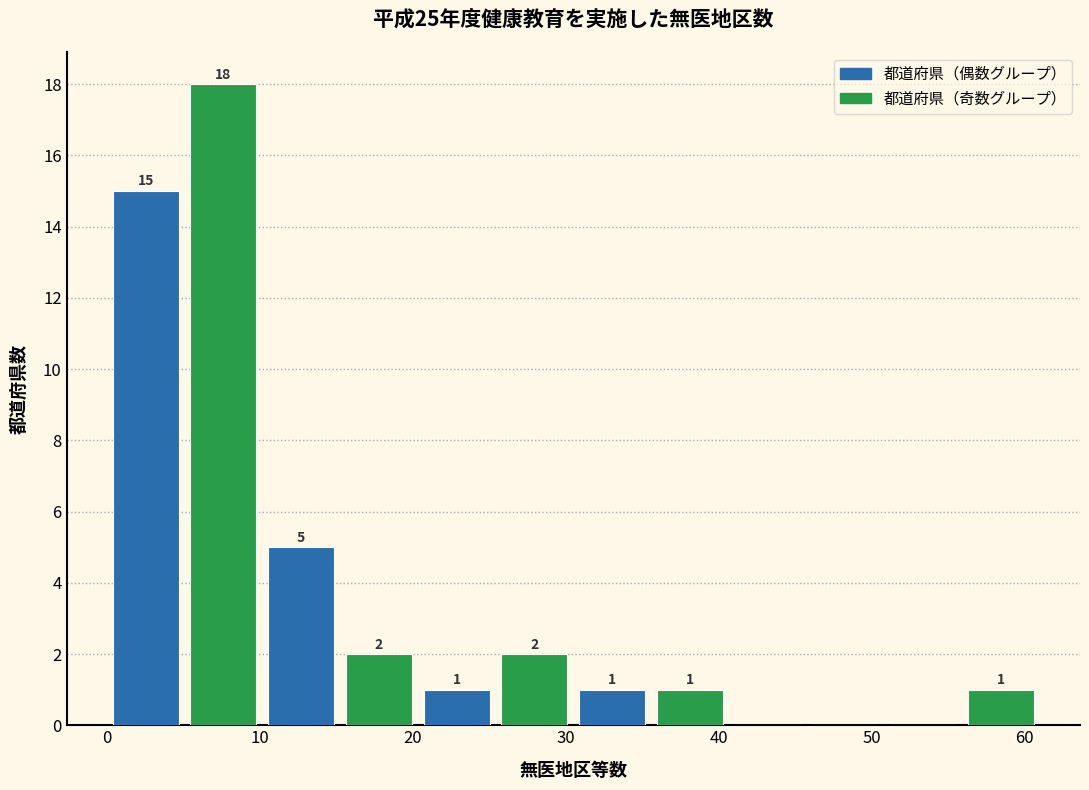

Over which range of the x-axis is the bar tallest?

5 to 10